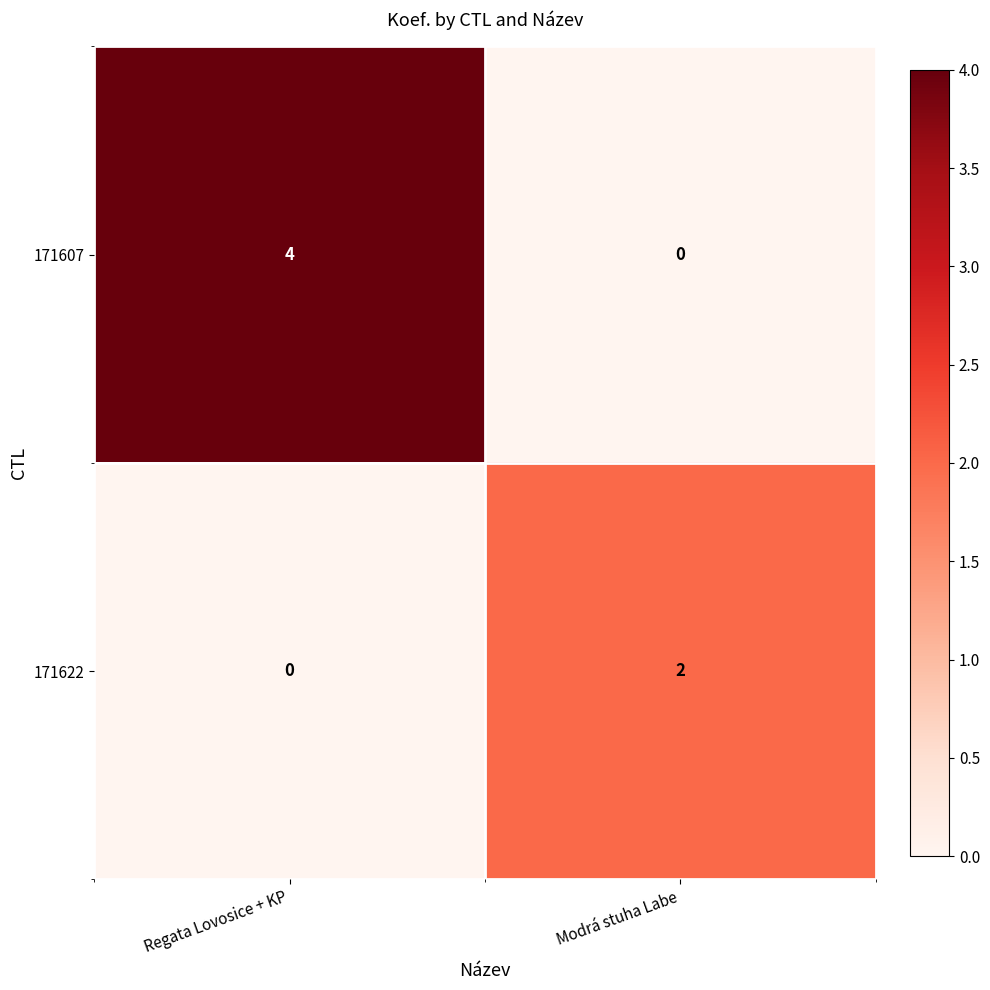

The 171622 series shows -1 at Regata Lovosice + KP. True or false?

False